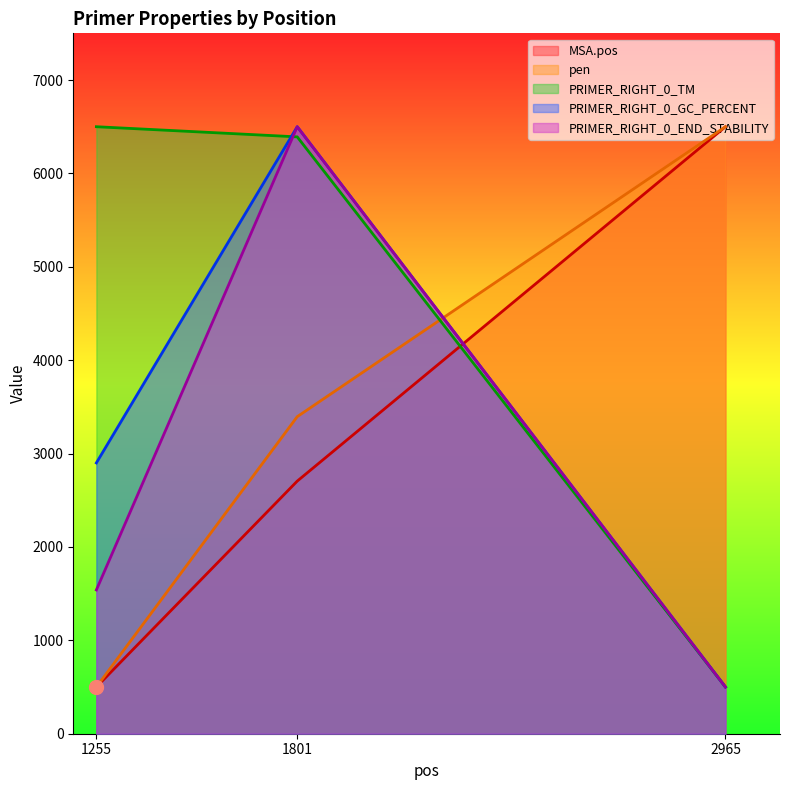

What is the spread (max minus min) of values at 1255?

6000.0